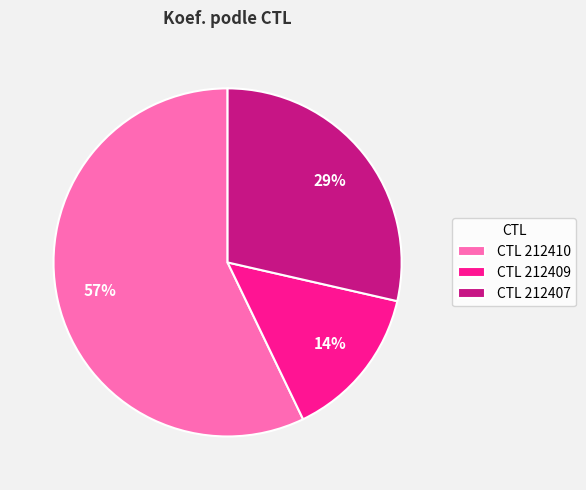

What percentage is the CTL 212410 slice, to the nearest percent?

57%